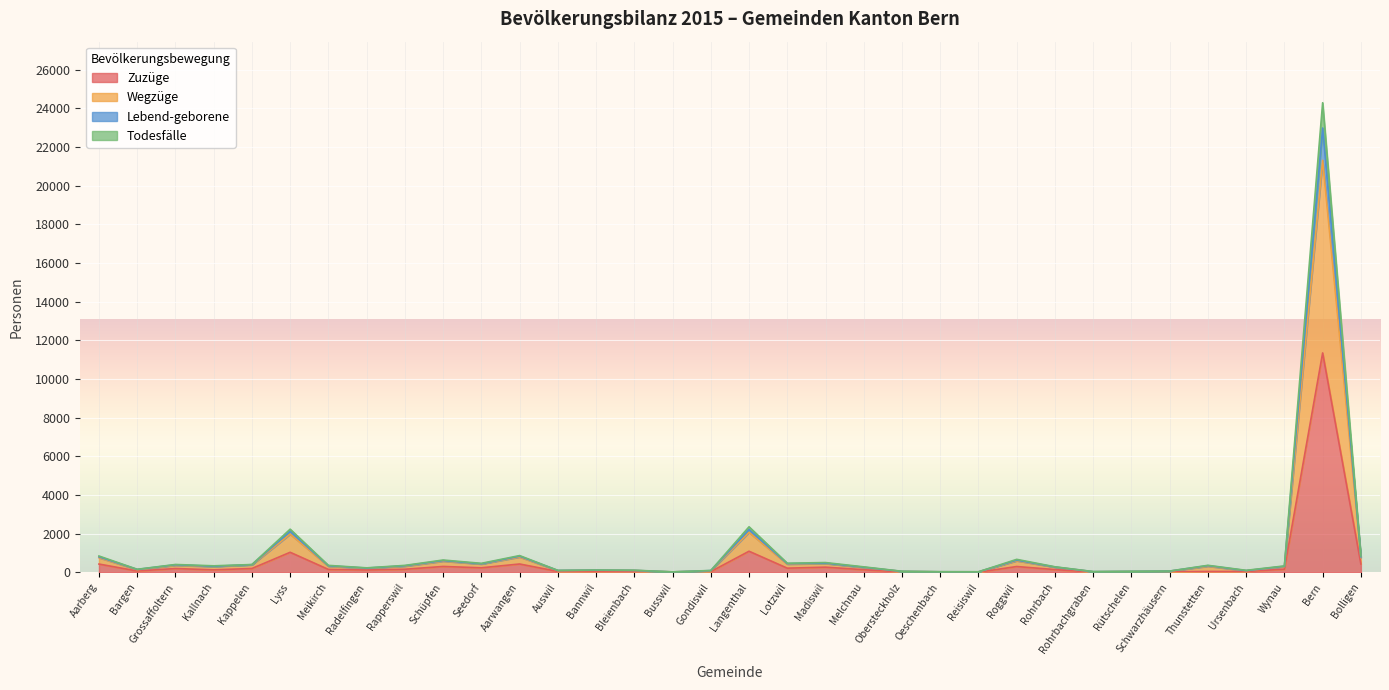

At which label is Zuzüge closest to 5676?

Langenthal